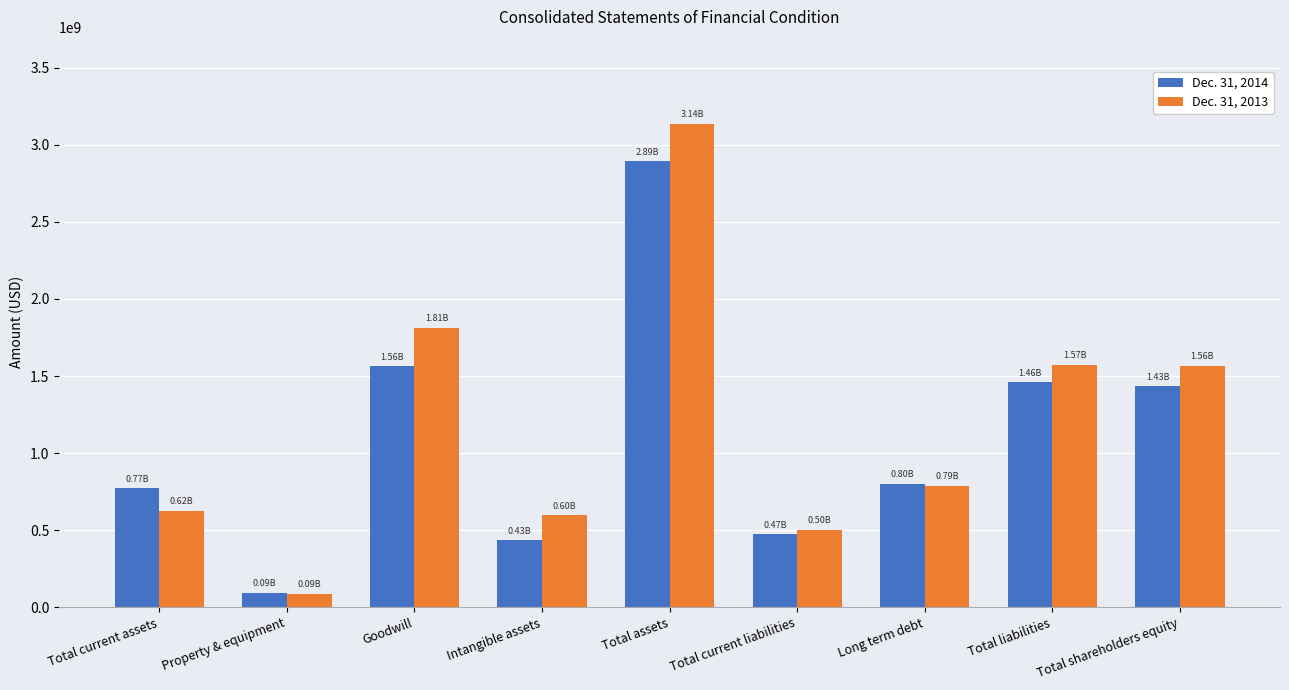

Count the number of categories in the chart.

9